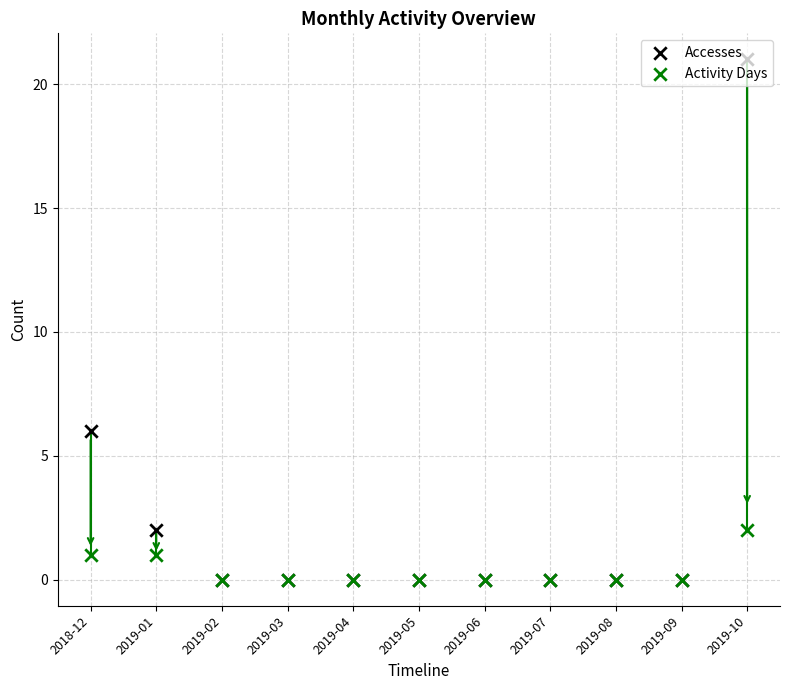

At how many categories does at least one series exceed 7?

1